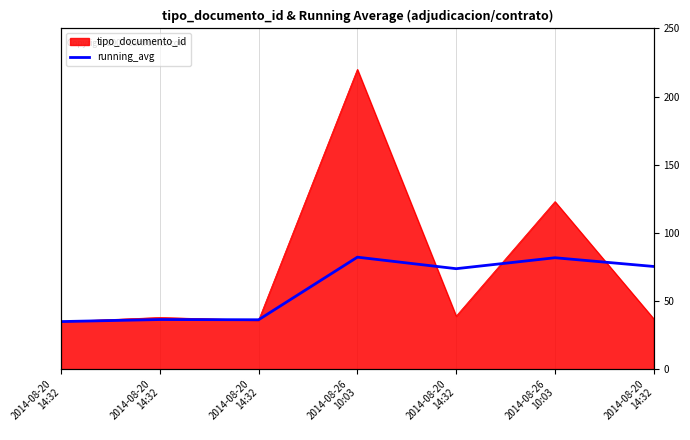

At which category does the chart reach its peak across all series?

2014-08-26
10:03